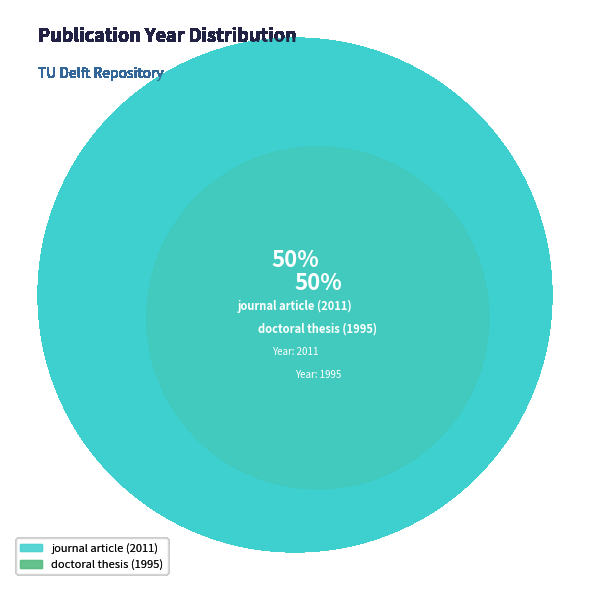

To the nearest percent, what portion does doctoral thesis (1995) represent?

50%